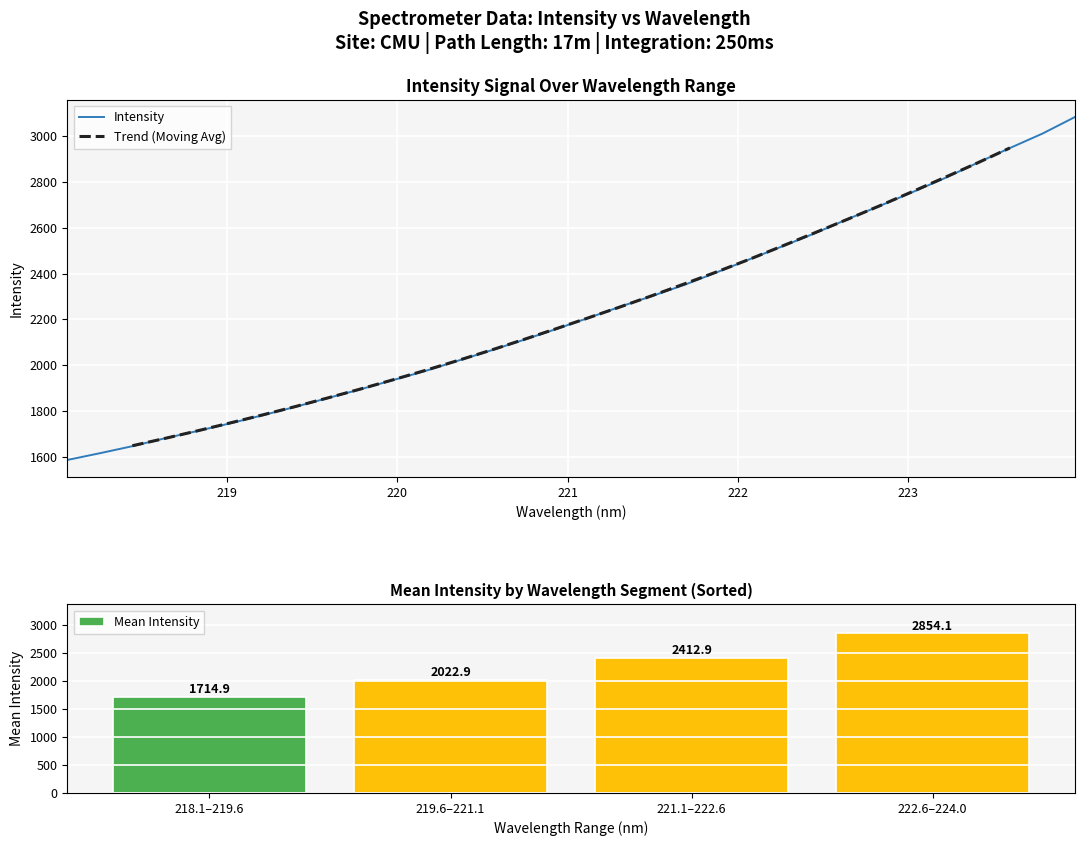

What is the lowest value of the Intensity series?

1585.1